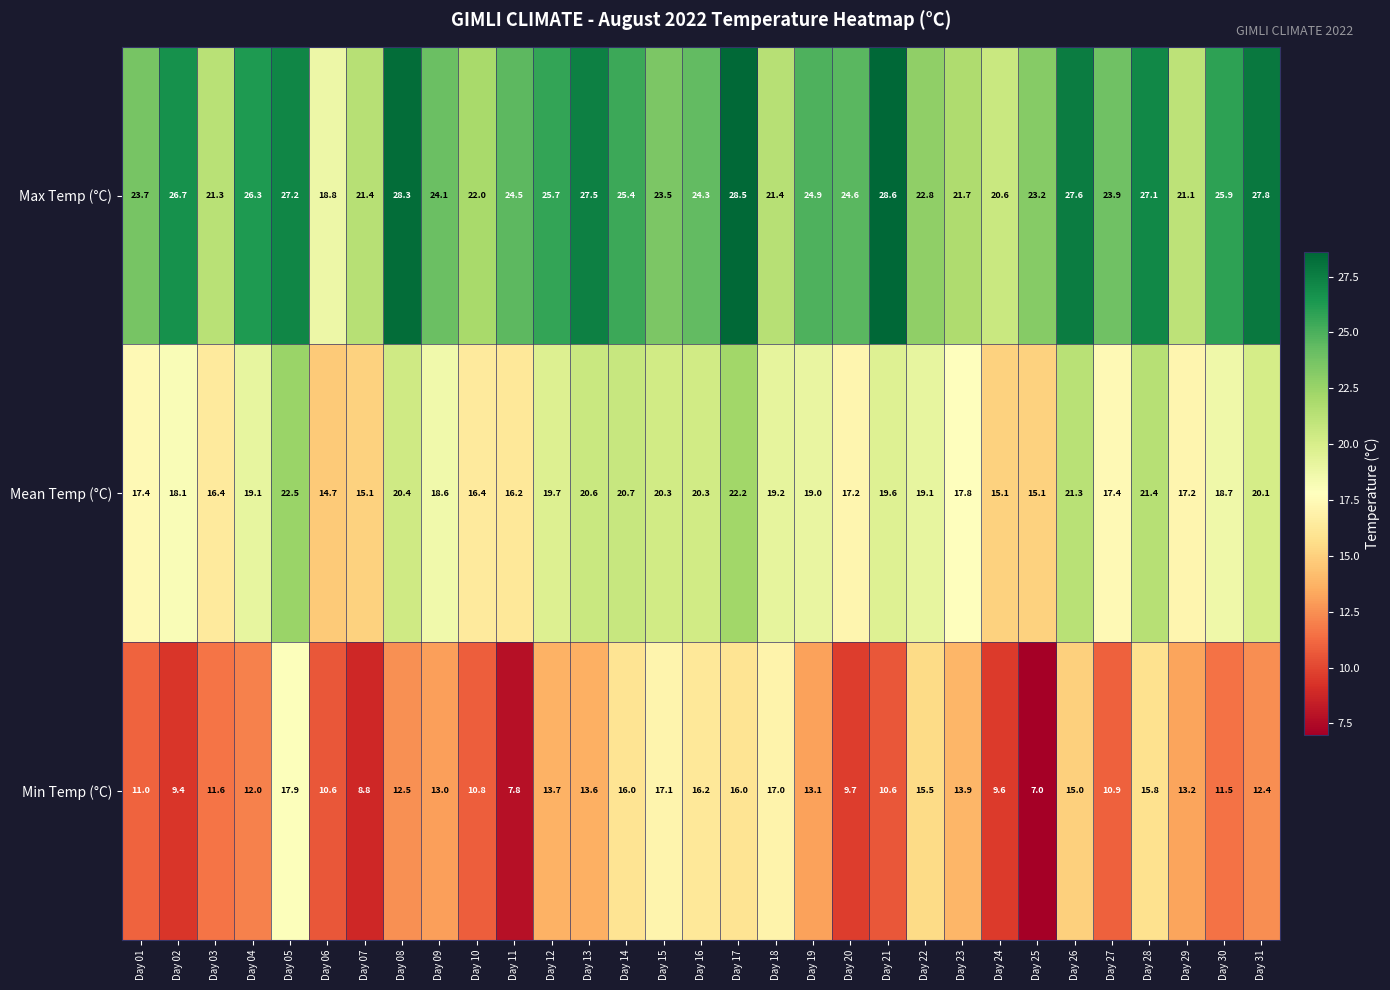

How many values in the Max Temp (°C) series are below 24?

13